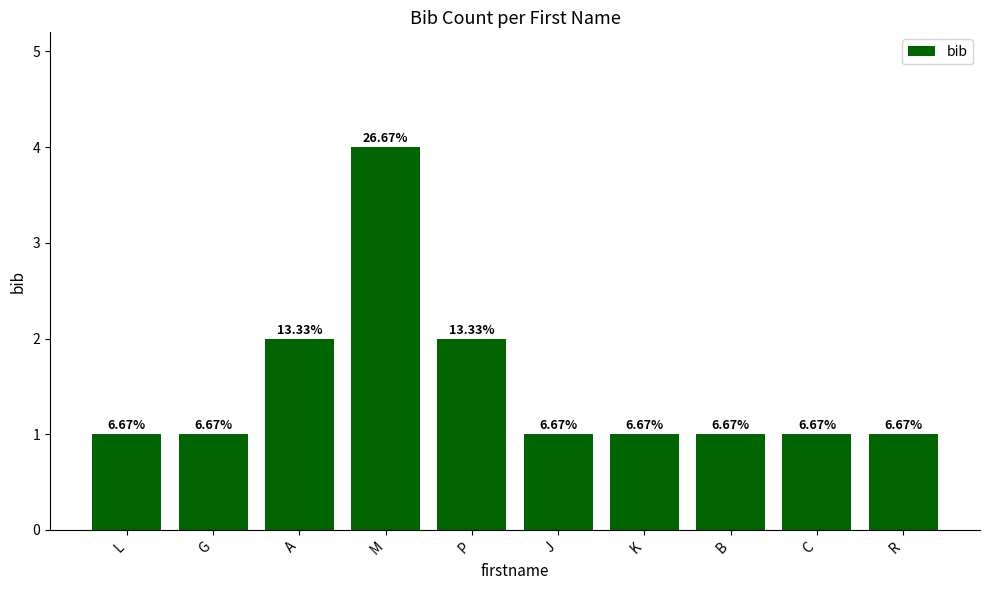

What is the difference between the maximum and second lowest values?

3